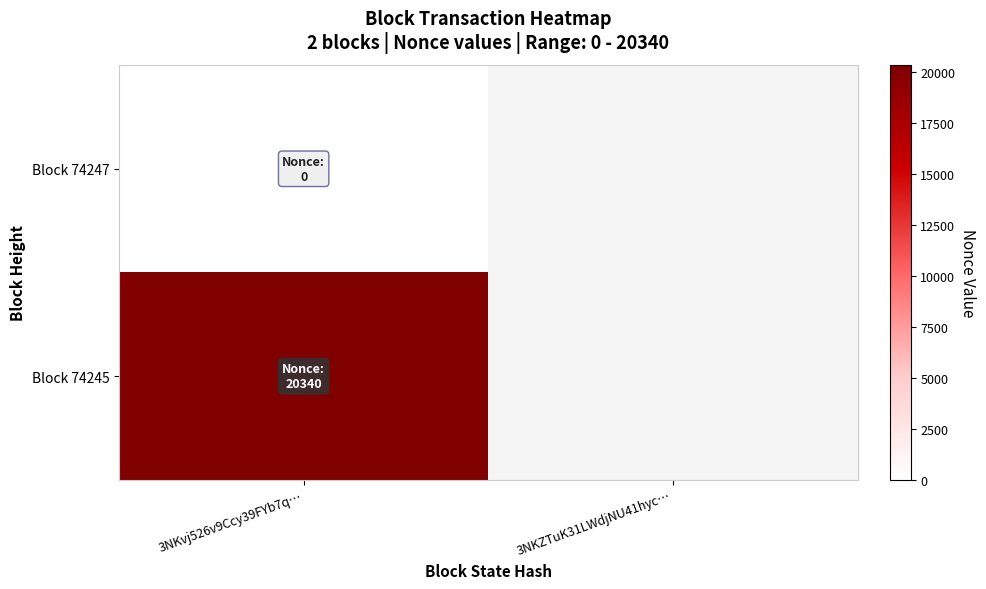

At which label does Block 74245 reach its minimum?

3NKvj526v9Ccy39FYb7q…